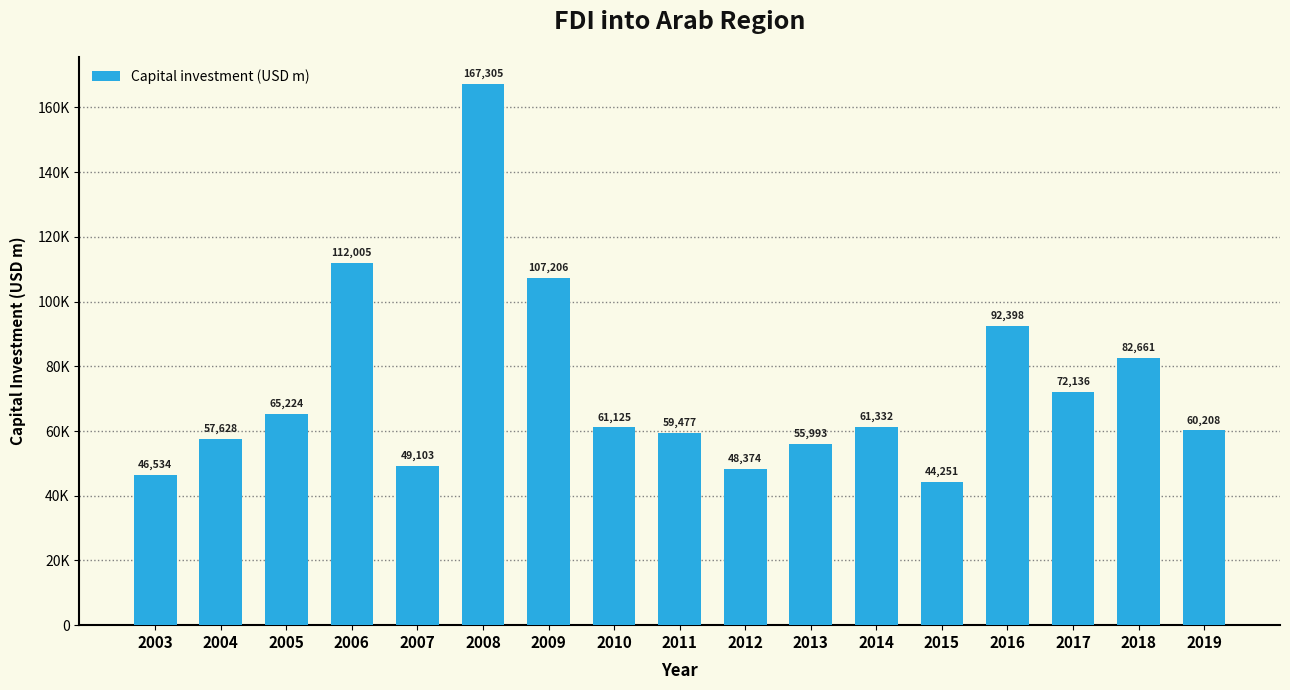

Rank the categories by value from lowest to highest.

2015, 2003, 2012, 2007, 2013, 2004, 2011, 2019, 2010, 2014, 2005, 2017, 2018, 2016, 2009, 2006, 2008